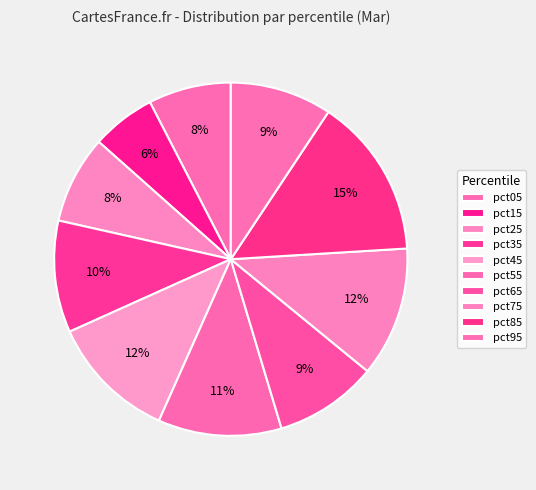

Is pct95 the majority of the pie?

No